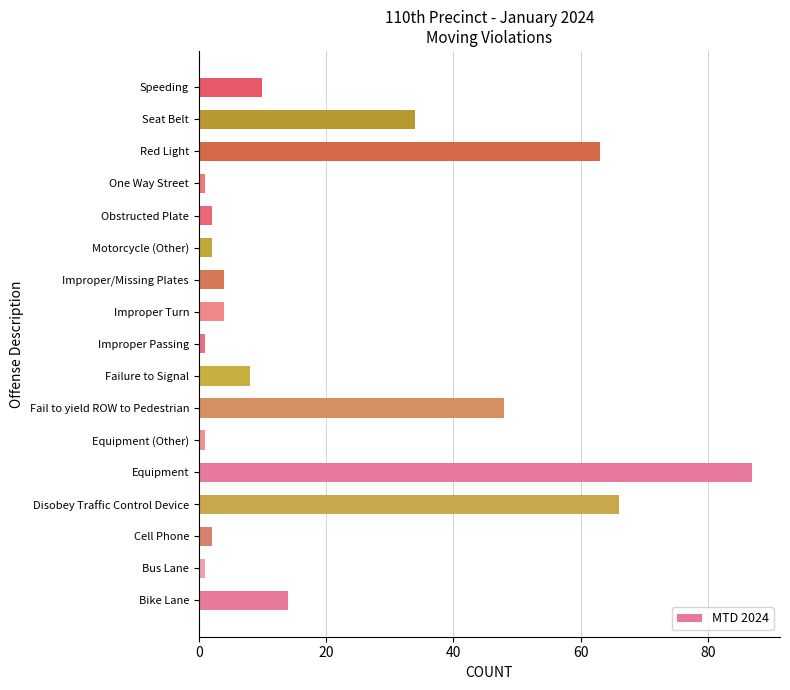

What is the smallest value displayed?

1